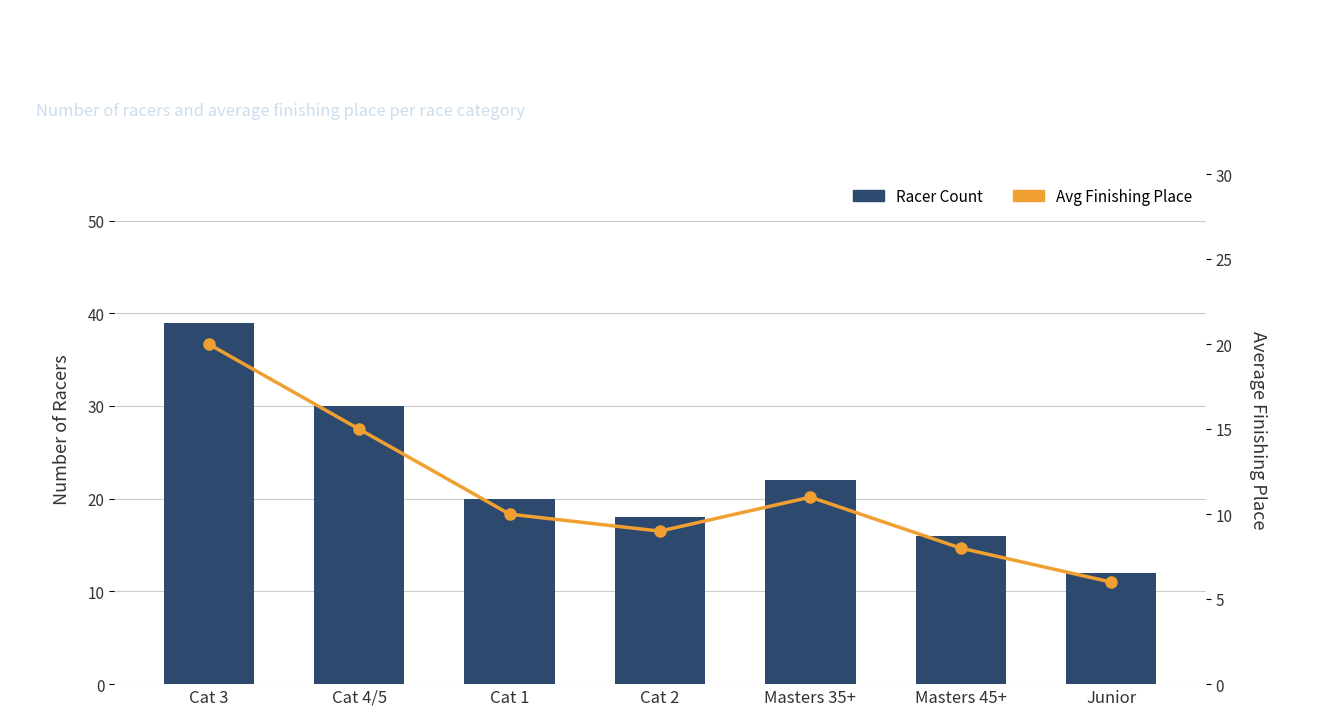

Reading right to left, extract all data points from this chart.

Racer Count: 12	16	22	18	20	30	39
Avg Finishing Place: 6	8	11	9	10	15	20